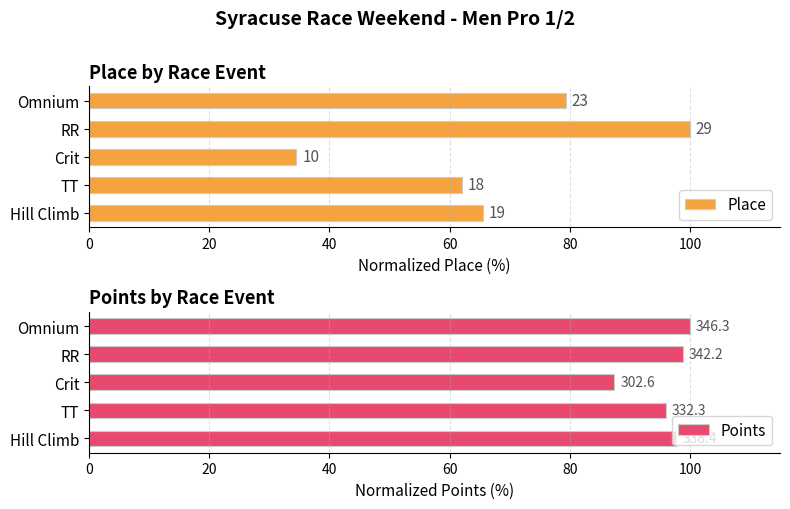

What is the value of the Points bar at the 2nd from the left?

96.0